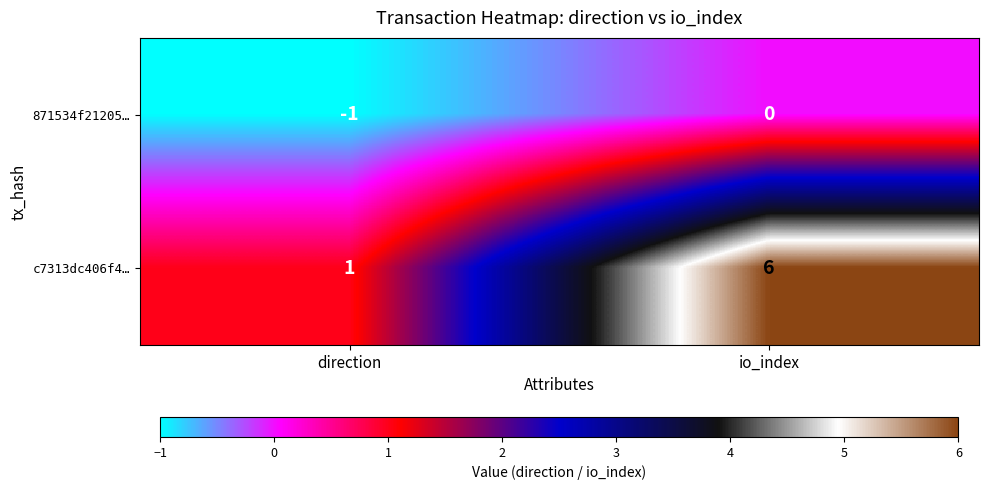

Where is 871534f21205… nearest to the value 0?

io_index